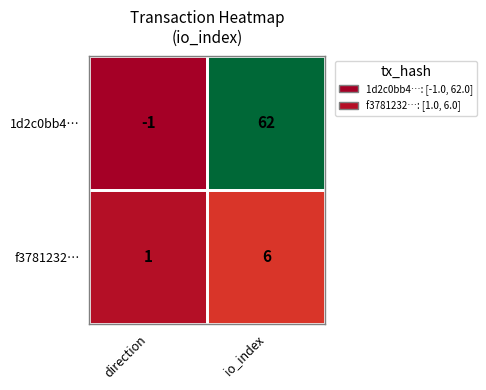

Where is 1d2c0bb4… nearest to the value 30?

direction